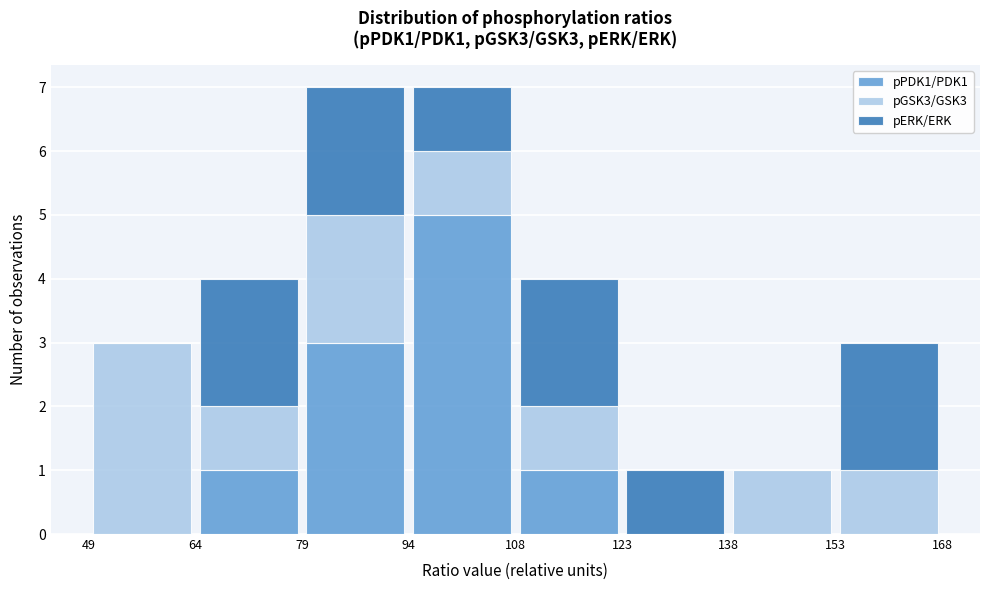

Reading left to right, transcribe this chart: for each stacked bar, give the range it covers on the x-axis and its total height. The values are not printed on the chart, so give them approximately, as read against the axis.

49 to 64: 3
64 to 79: 4
79 to 94: 7
94 to 108: 7
108 to 123: 4
123 to 138: 1
138 to 153: 1
153 to 168: 3